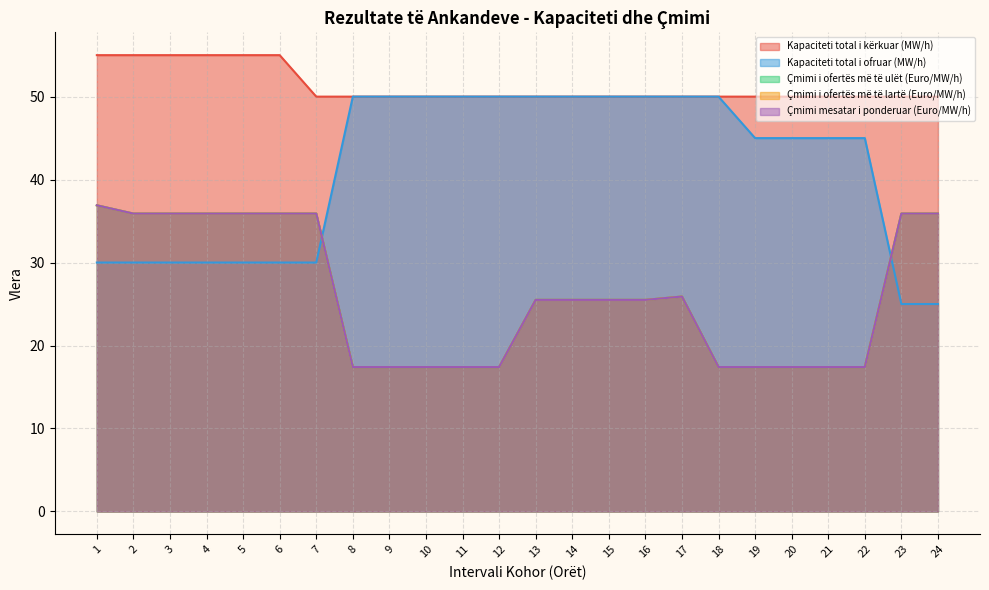

Between 15 and 17, which series saw the biggest shift?

Çmimi i ofertës më të ulët (Euro/MW/h)